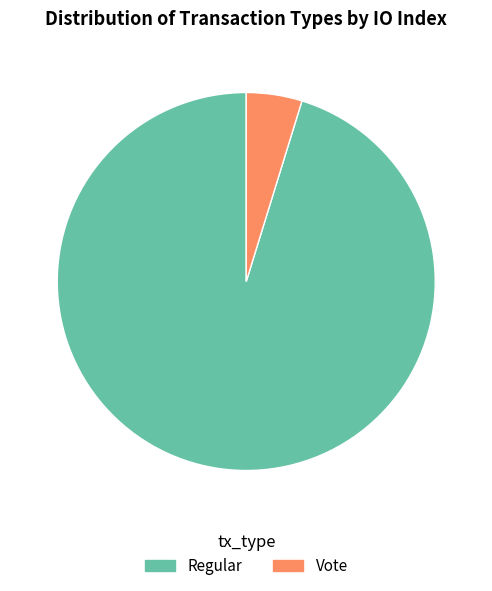

Which category has the biggest portion of the pie?

Regular